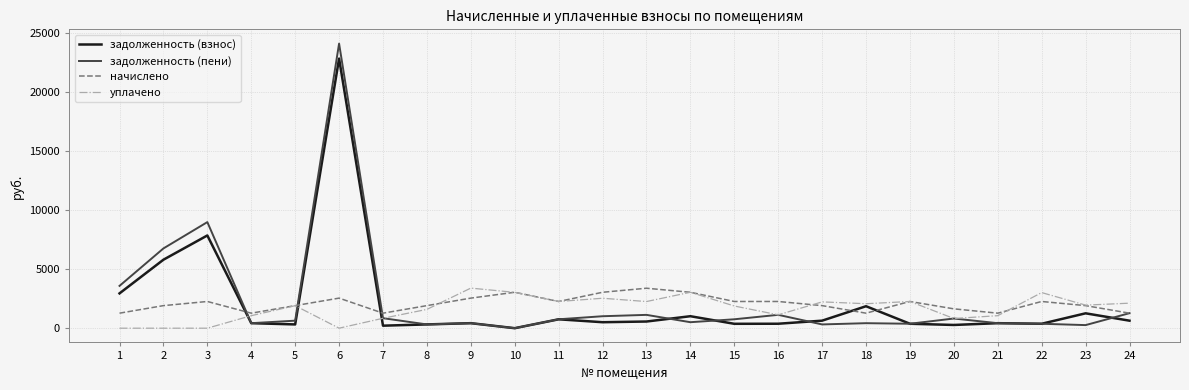

True or false: задолженность (взнос) and уплачено intersect in this chart.

True